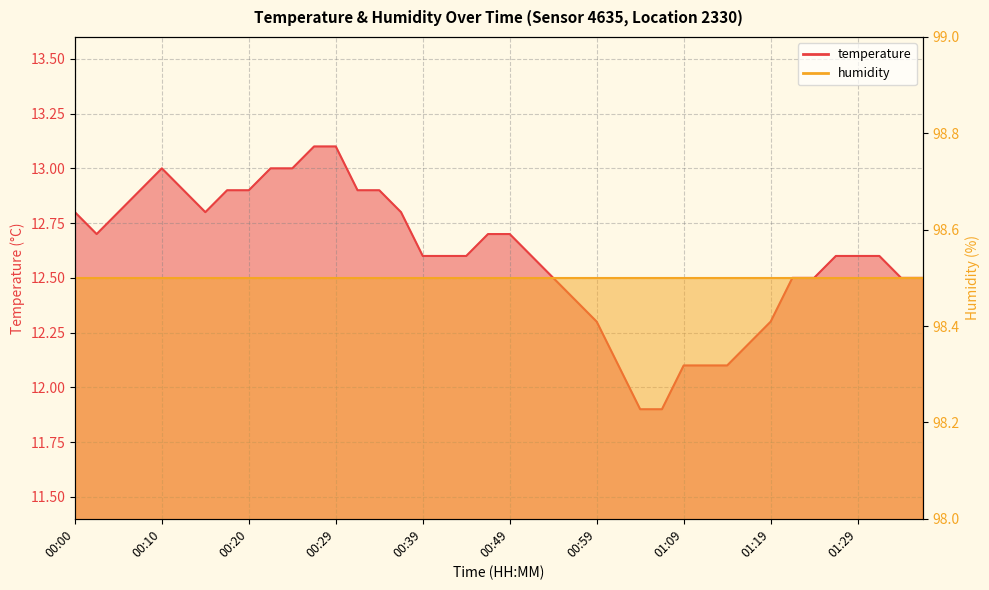

Which has a higher value, 00:20 or 01:02?

00:20